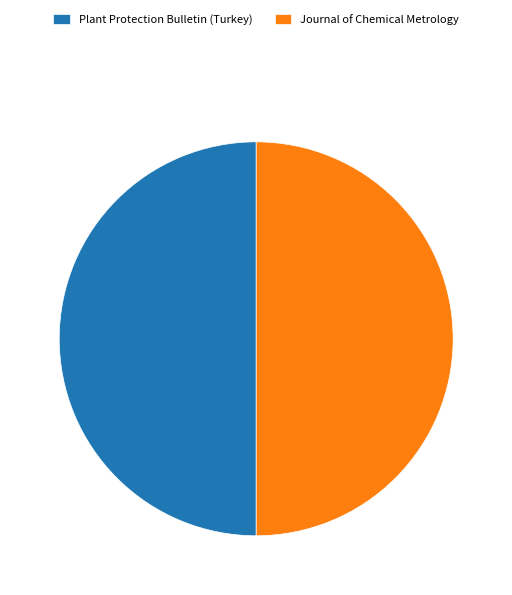

True or false: Journal of Chemical Metrology accounts for 50% of the total.

True